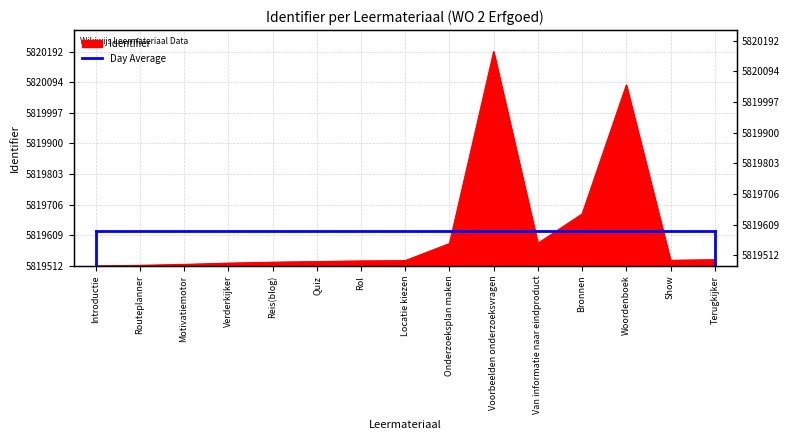

At which label is the value closest to 340?

Bronnen